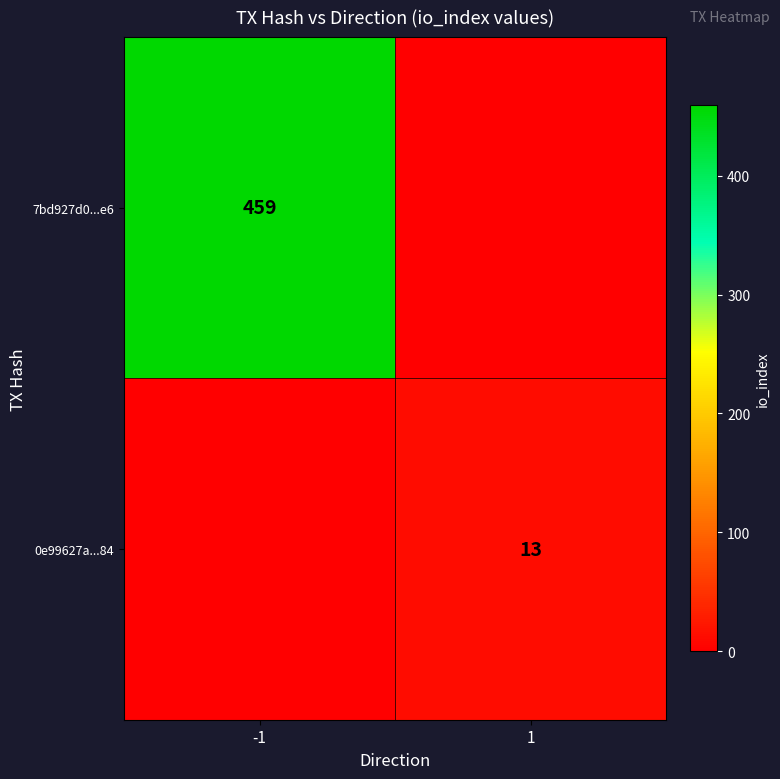

The 7bd927d0...e6 series shows 724 at -1. True or false?

False